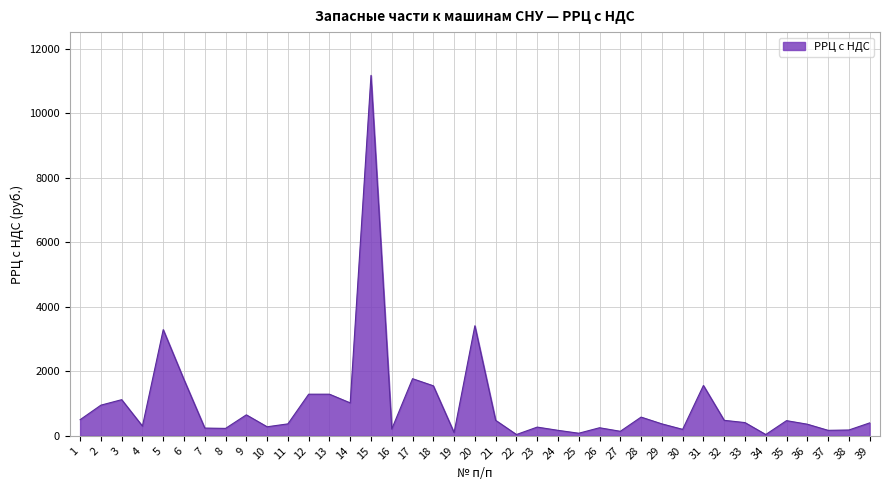

What is the change in value from 20 to 32?

-2930